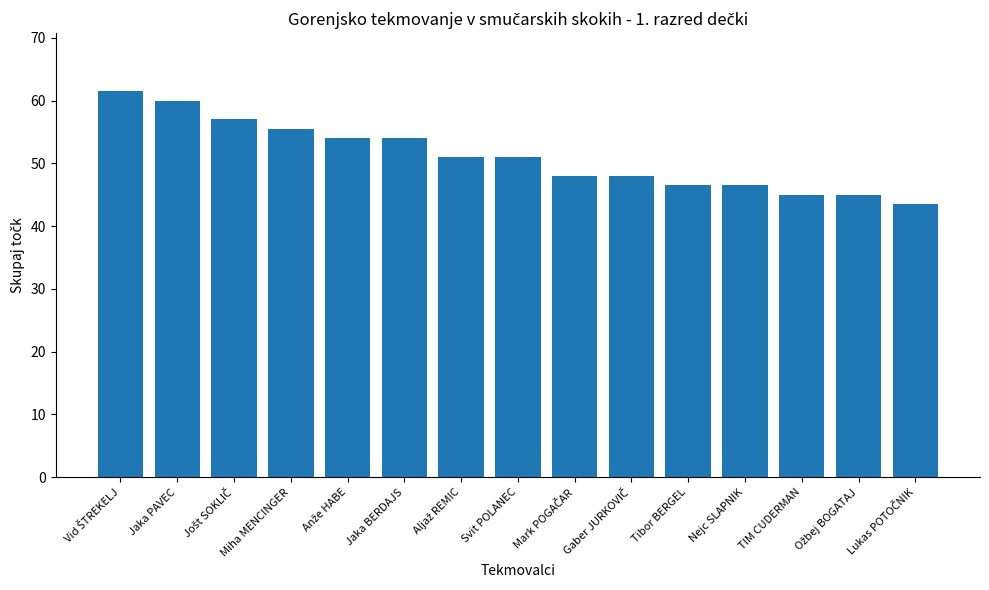

True or false: the data shows 45.0 at TIM CUDERMAN.

True